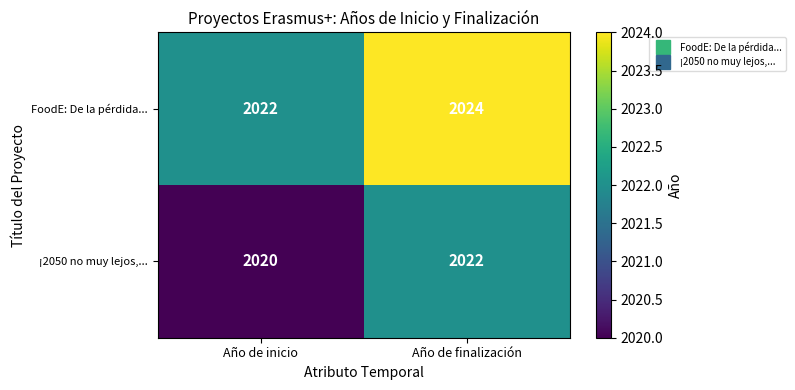

List the series in order of their overall mean, lowest first.

¡2050 no muy lejos,..., FoodE: De la pérdida...